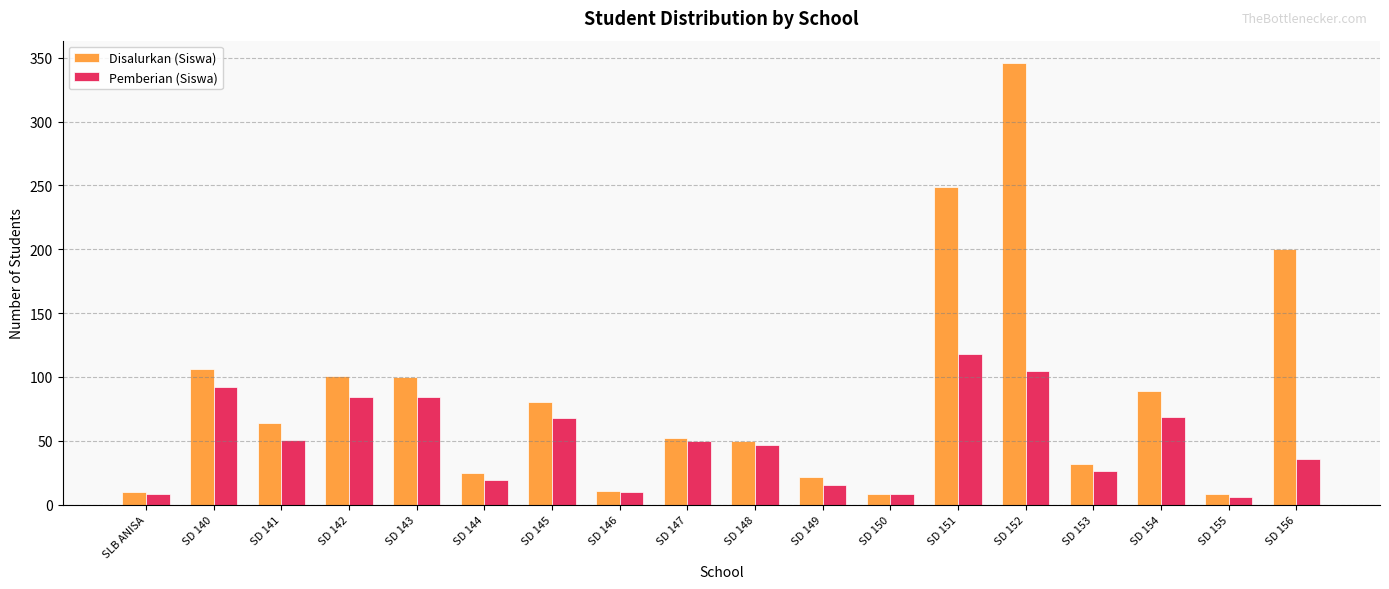

Which series has the widest spread of values?

Disalurkan (Siswa)